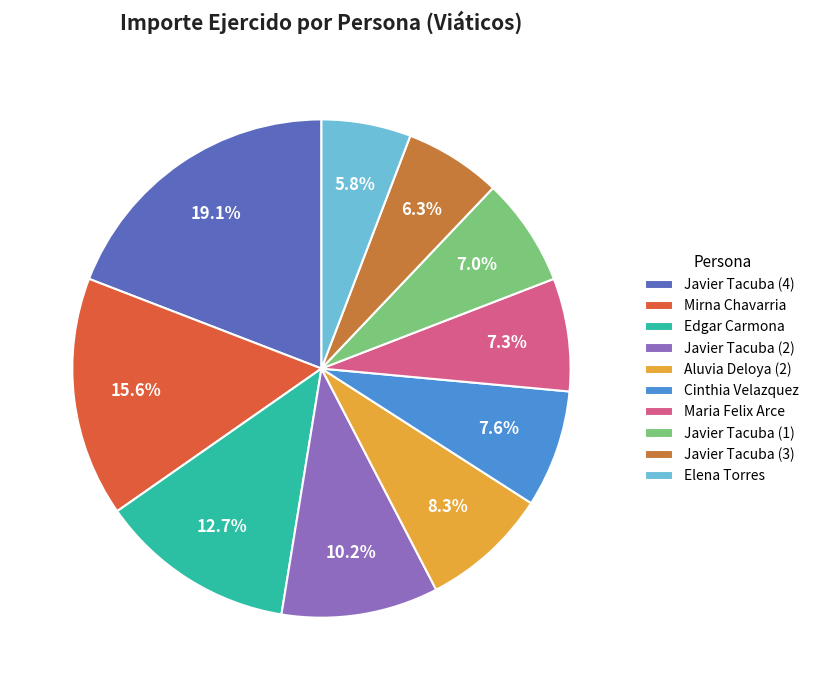

What percentage is NOT represented by Edgar Carmona?

87.3%